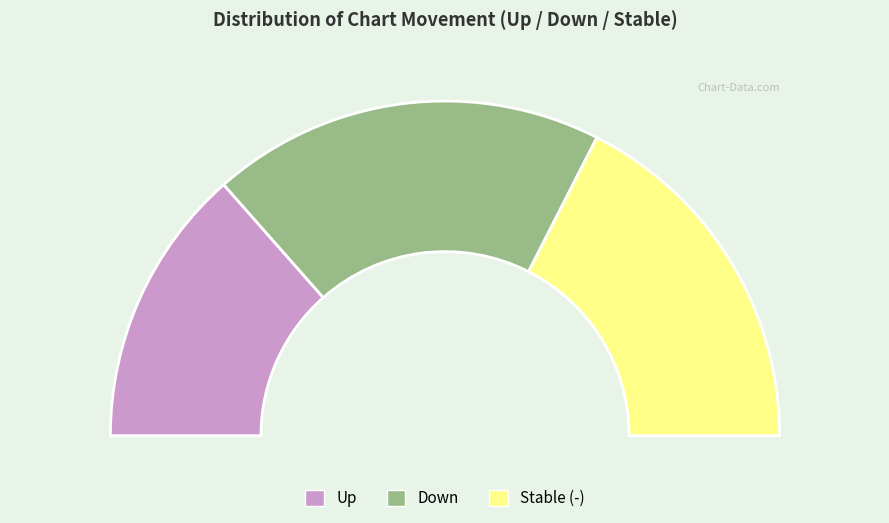

Count the number of slices in the pie.

3